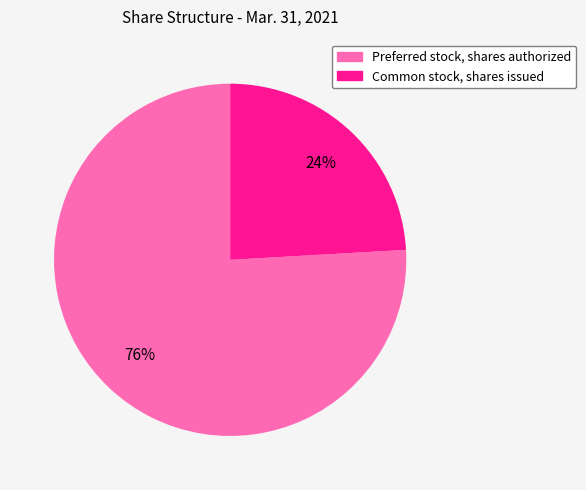

What is the smallest slice in the pie chart?

Common stock, shares issued